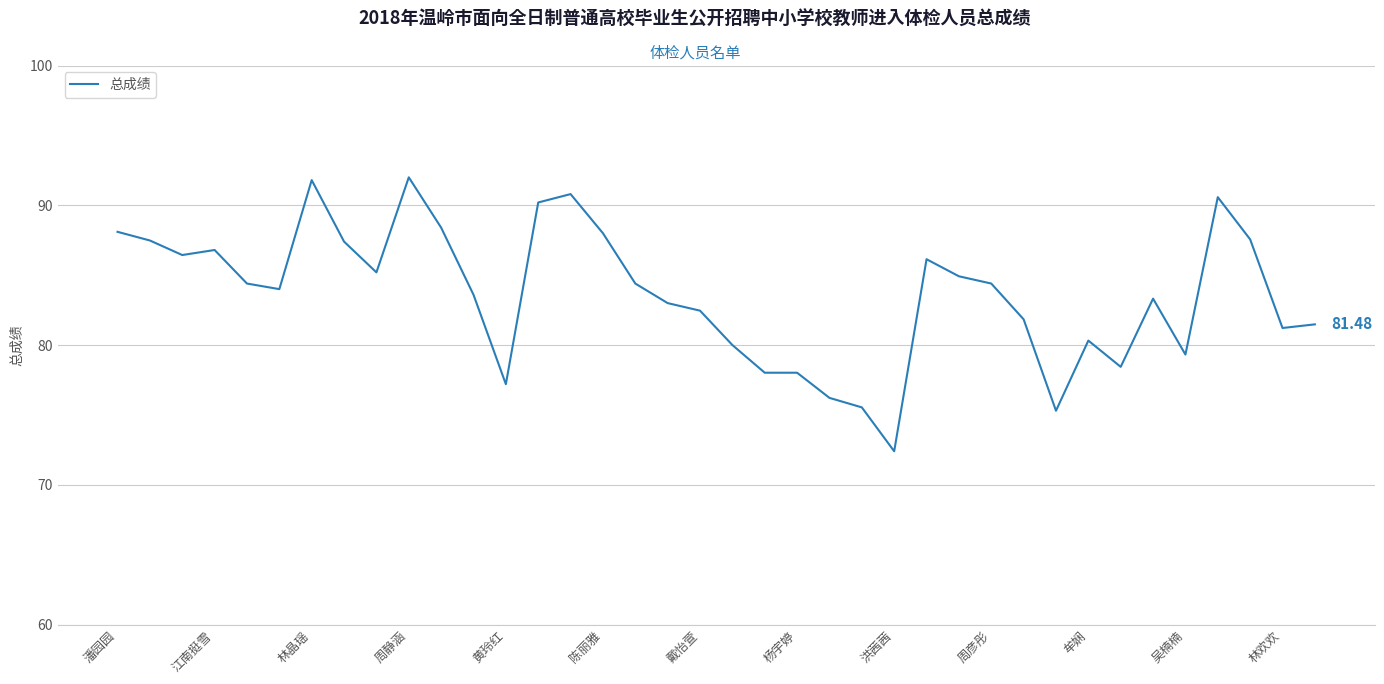

How many distinct data groups are displayed?

1